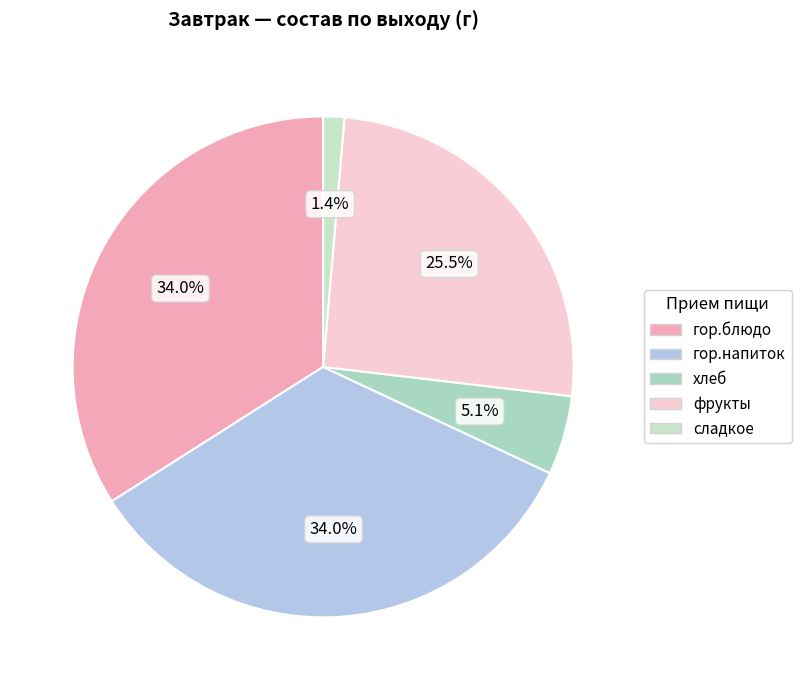

Does фрукты account for over 50% of the chart?

No